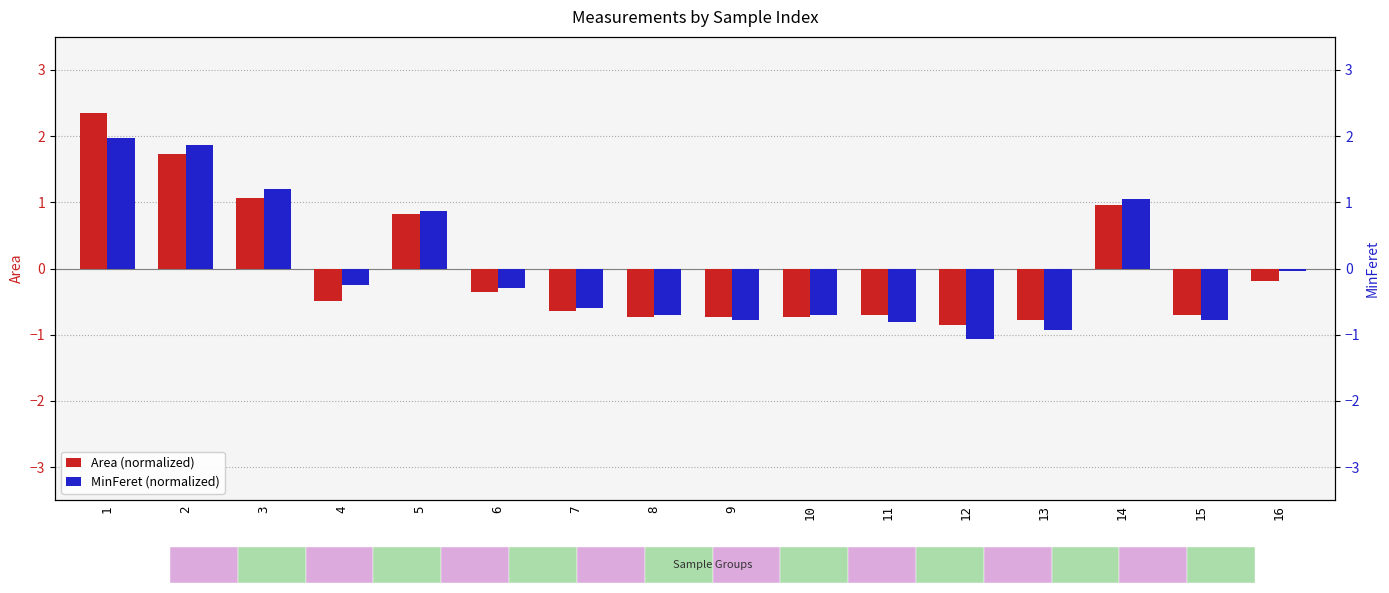

At which category does the chart reach its minimum across all series?

12